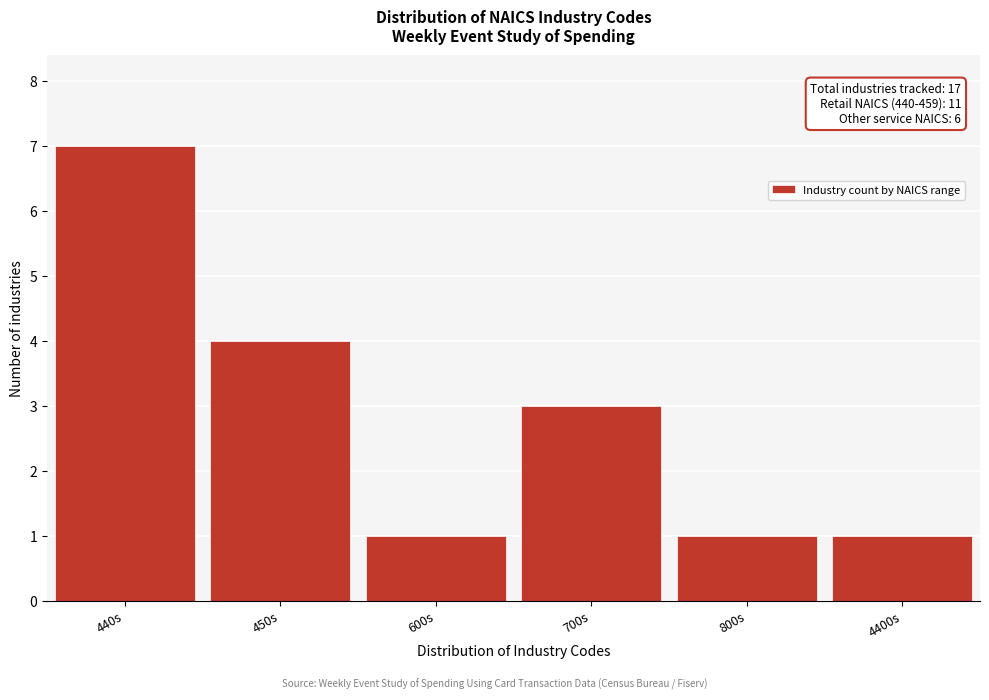

Reading left to right, extract all data points from this chart.

7	4	1	3	1	1